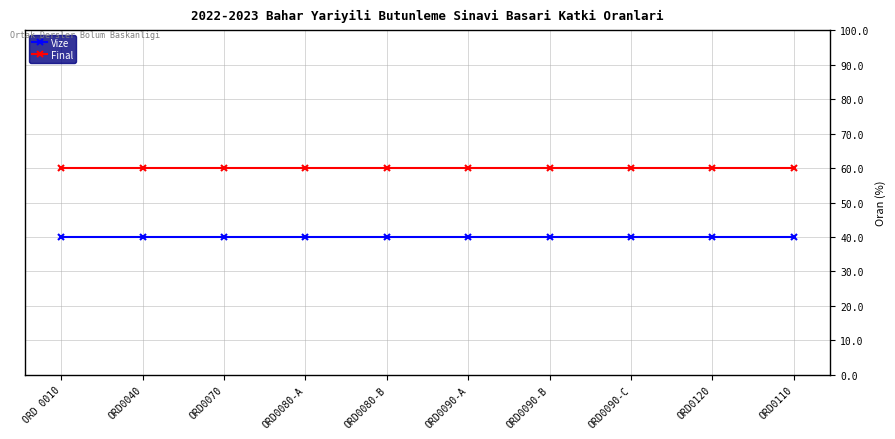

Rank the series by their average value, from highest to lowest.

Final, Vize